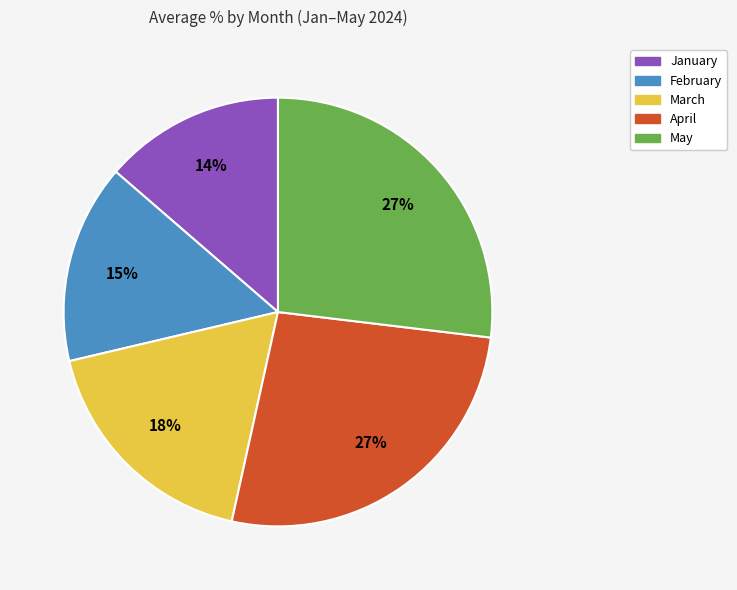

Which category has the smallest portion of the pie?

January